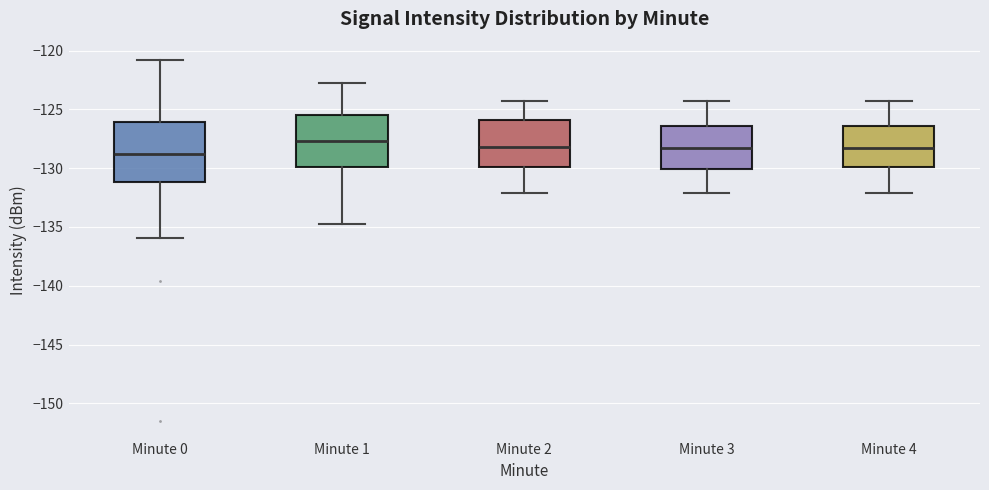

Reading left to right, read every box against the y-axis: the position of its median line, the range the box covers, and the ends of its whiskers. The values are not printed on the chart, so give them approximately, as read against the axis.

Minute 0: median -129.0, box -131.0 to -126.0, whiskers -136.0 to -121.0
Minute 1: median -127.5, box -130.0 to -125.5, whiskers -134.5 to -123.0
Minute 2: median -128.0, box -130.0 to -126.0, whiskers -132.0 to -124.5
Minute 3: median -128.5, box -130.0 to -126.5, whiskers -132.0 to -124.5
Minute 4: median -128.5, box -130.0 to -126.5, whiskers -132.0 to -124.5